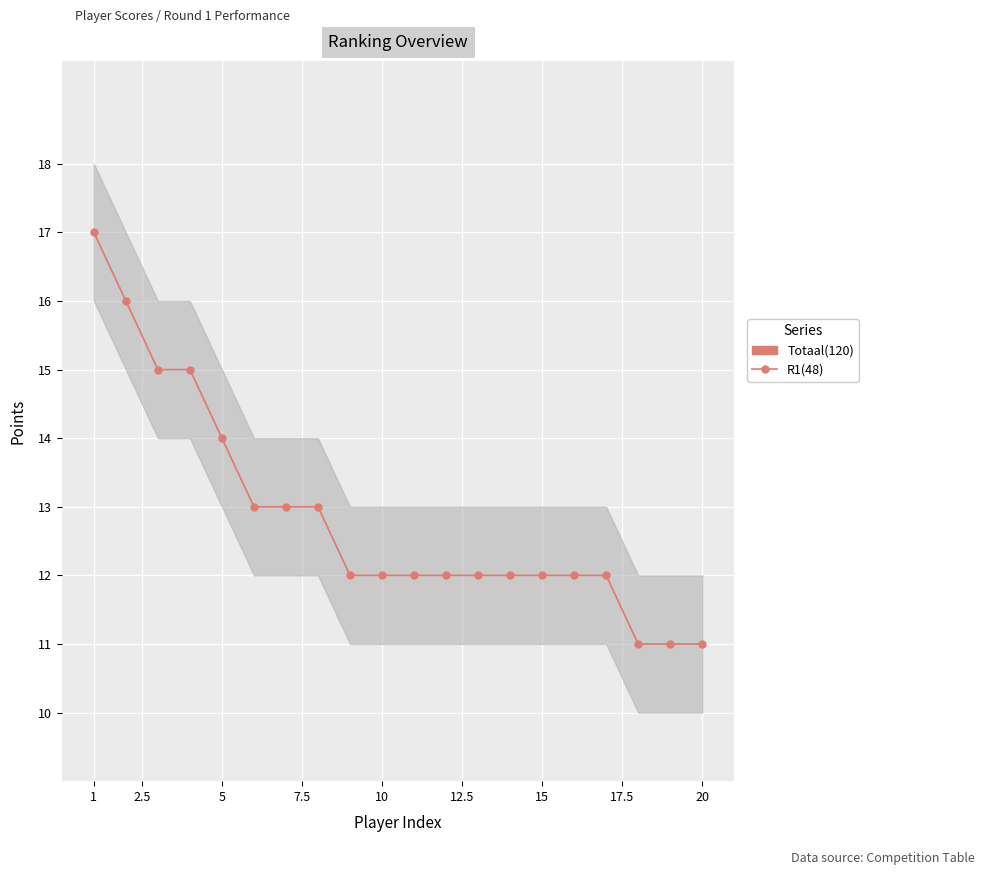

Count the number of categories in the chart.

20